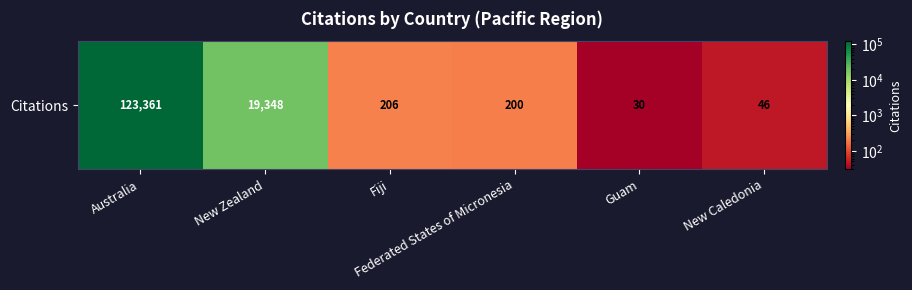

What is the change in value from New Zealand to New Caledonia?

-19302